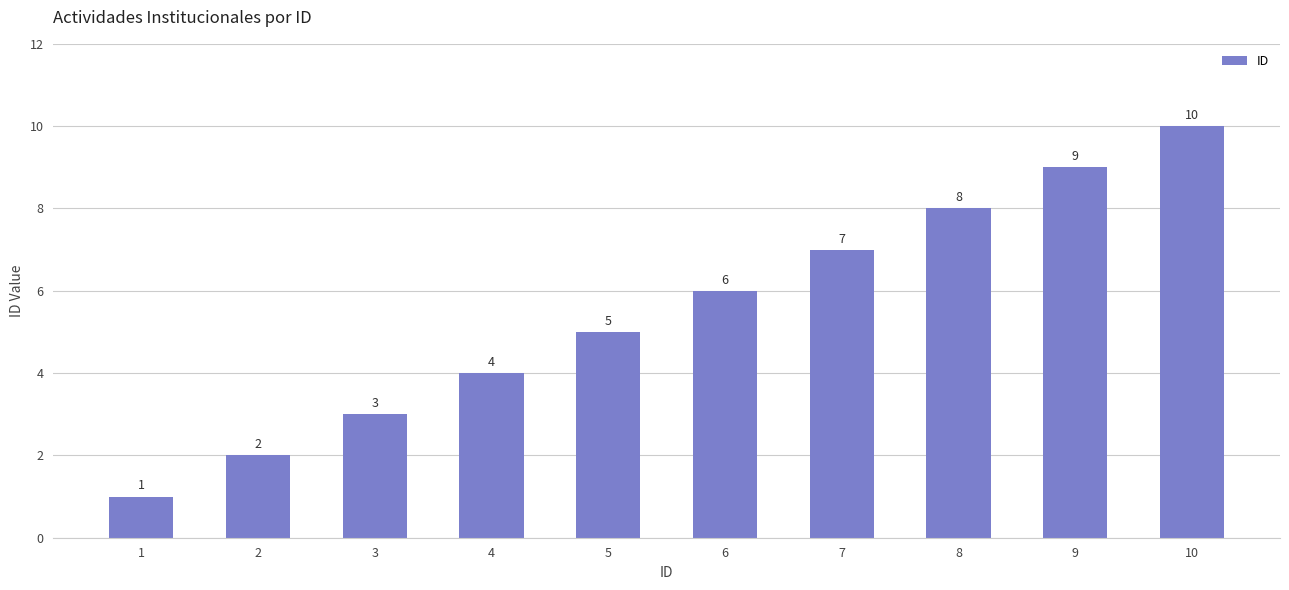

Count the number of categories in the chart.

10